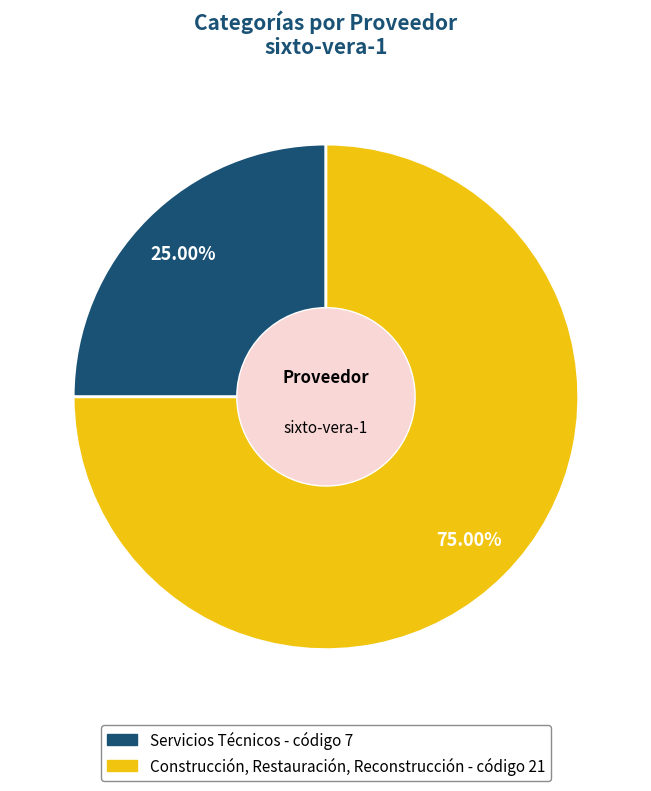

True or false: Servicios Técnicos accounts for 25% of the total.

True